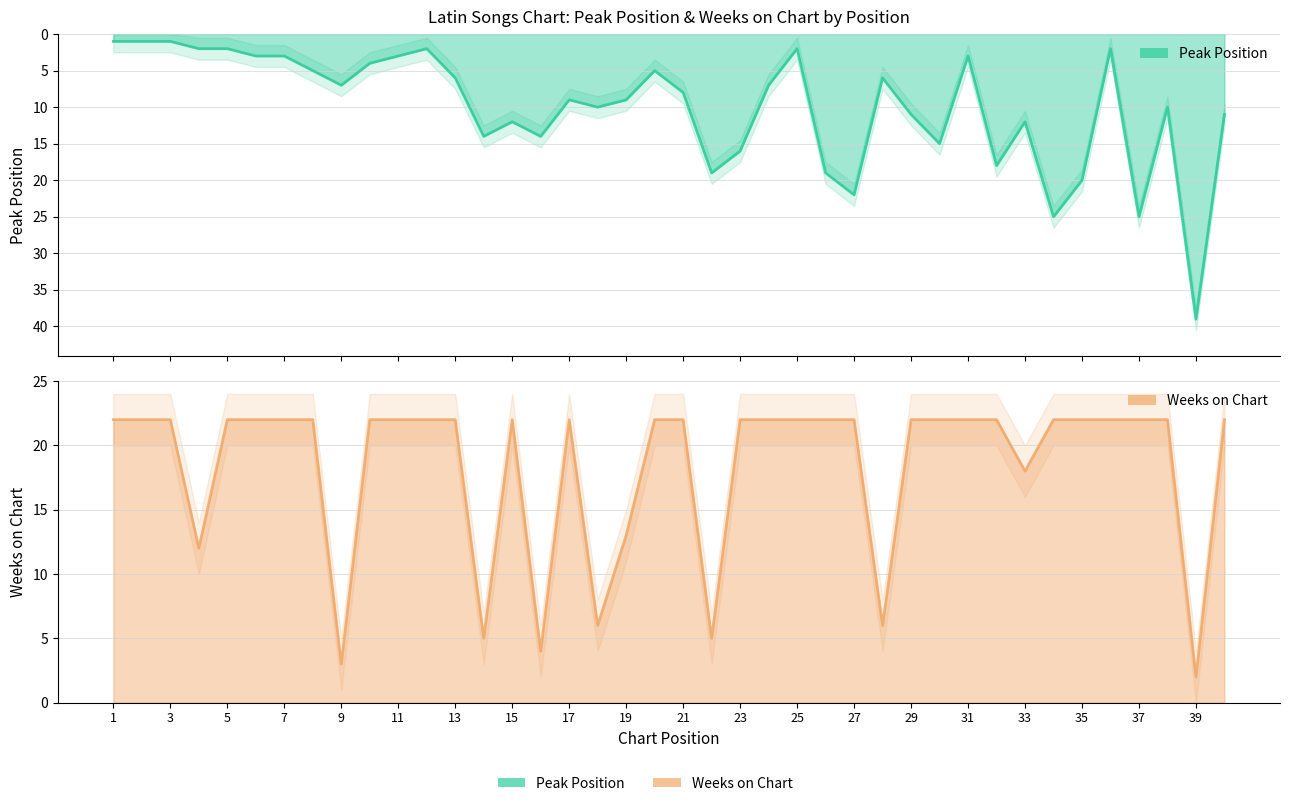

What is the average value of the Weeks on Chart series?

18